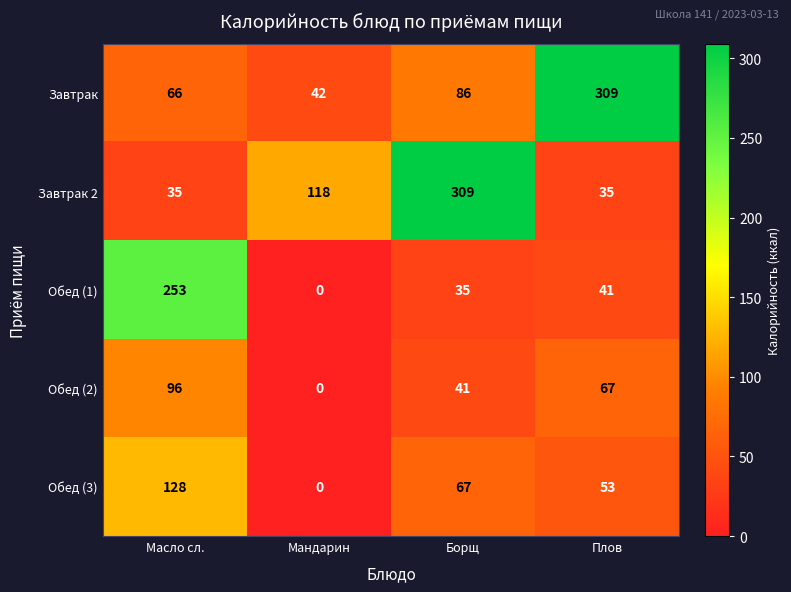

Reading left to right, transcribe all the data shown in this chart.

Завтрак: 66	42	86	309
Завтрак 2: 35	118	309	35
Обед (1): 253	0	35	41
Обед (2): 96	0	41	67
Обед (3): 128	0	67	53